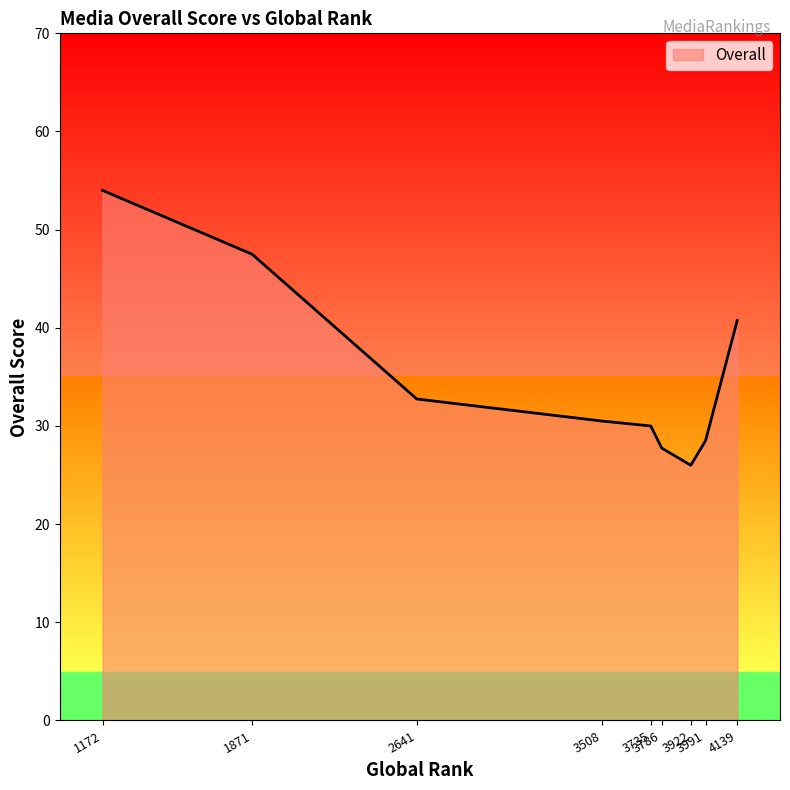

Between 3786 and 3735, which is larger?

3735